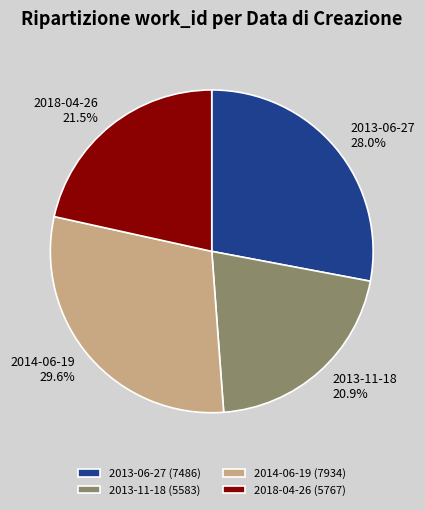

The 2013-11-18 slice represents 11% of the pie. True or false?

False